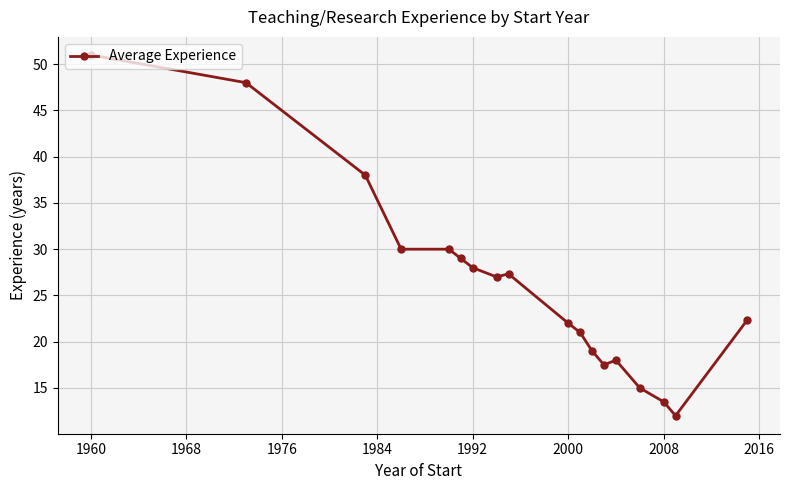

Reading right to left, list all the values displayed in this chart.

22.3	12.0	13.5	15.0	18.0	17.5	19.0	21.0	22.0	27.3	27.0	28.0	29.0	30.0	30.0	38.0	48.0	51.0